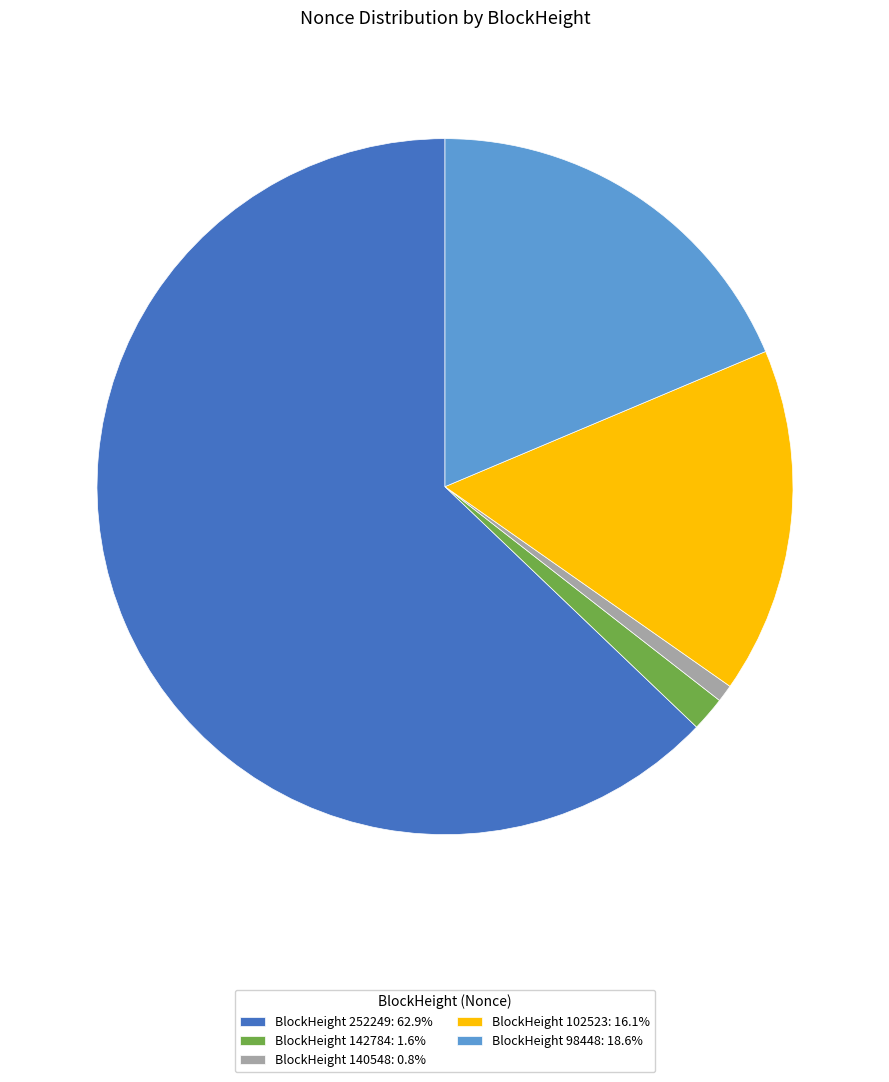

Is there any slice that represents more than half of the pie?

Yes